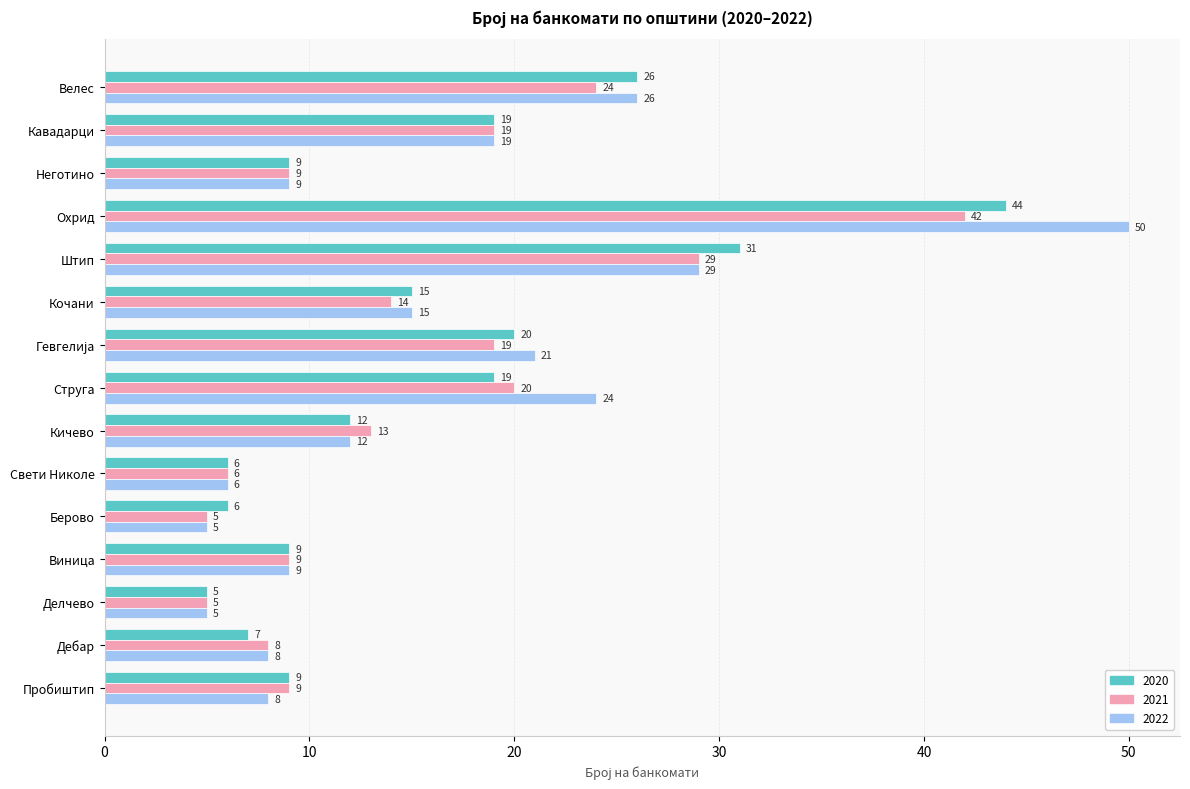

What is the greatest value displayed?

50